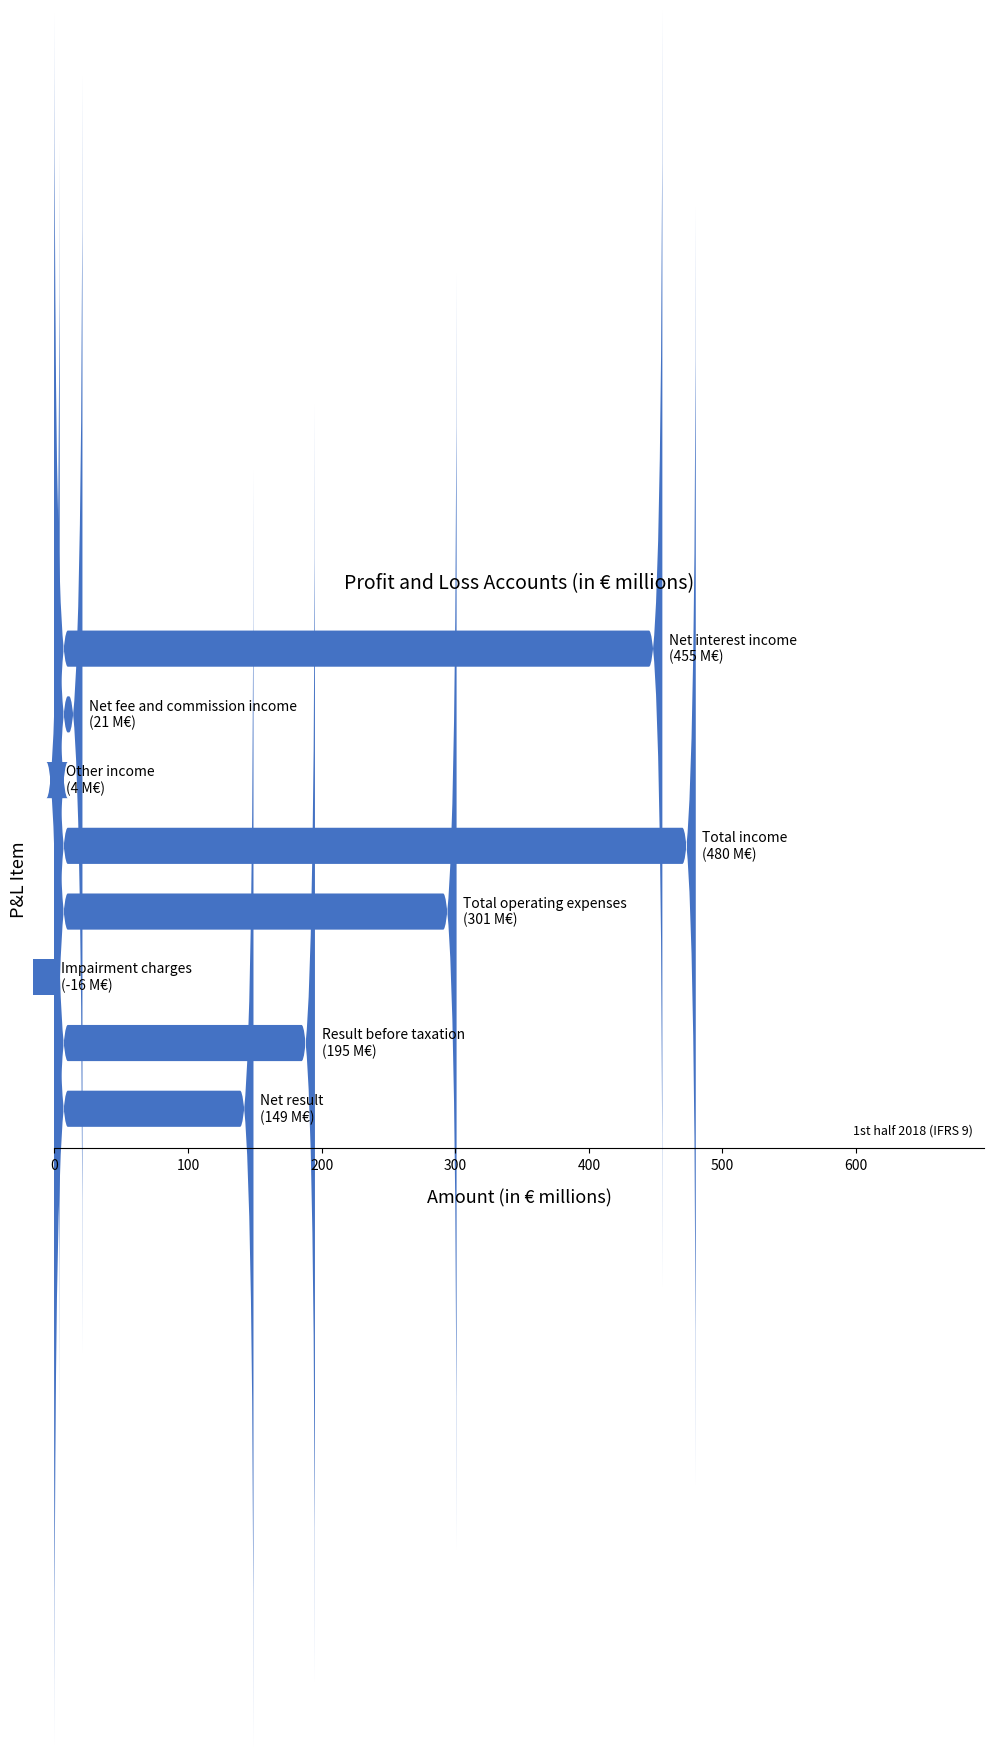

How many data points are less than 195?

4